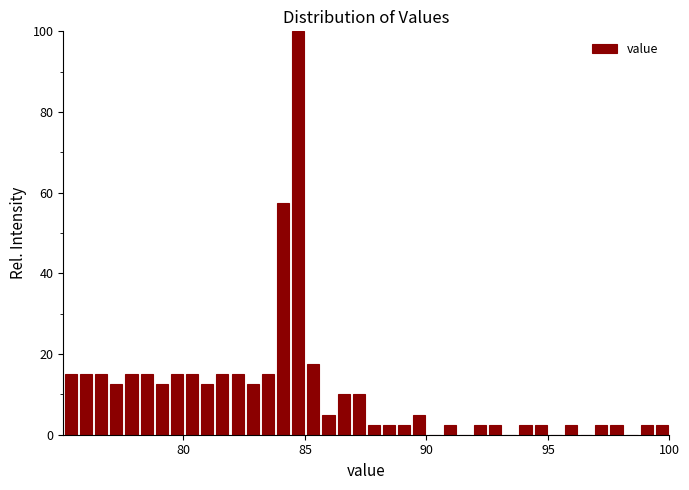

Read against the x-axis, roughly where is the centre of the tallest bar?

84.5